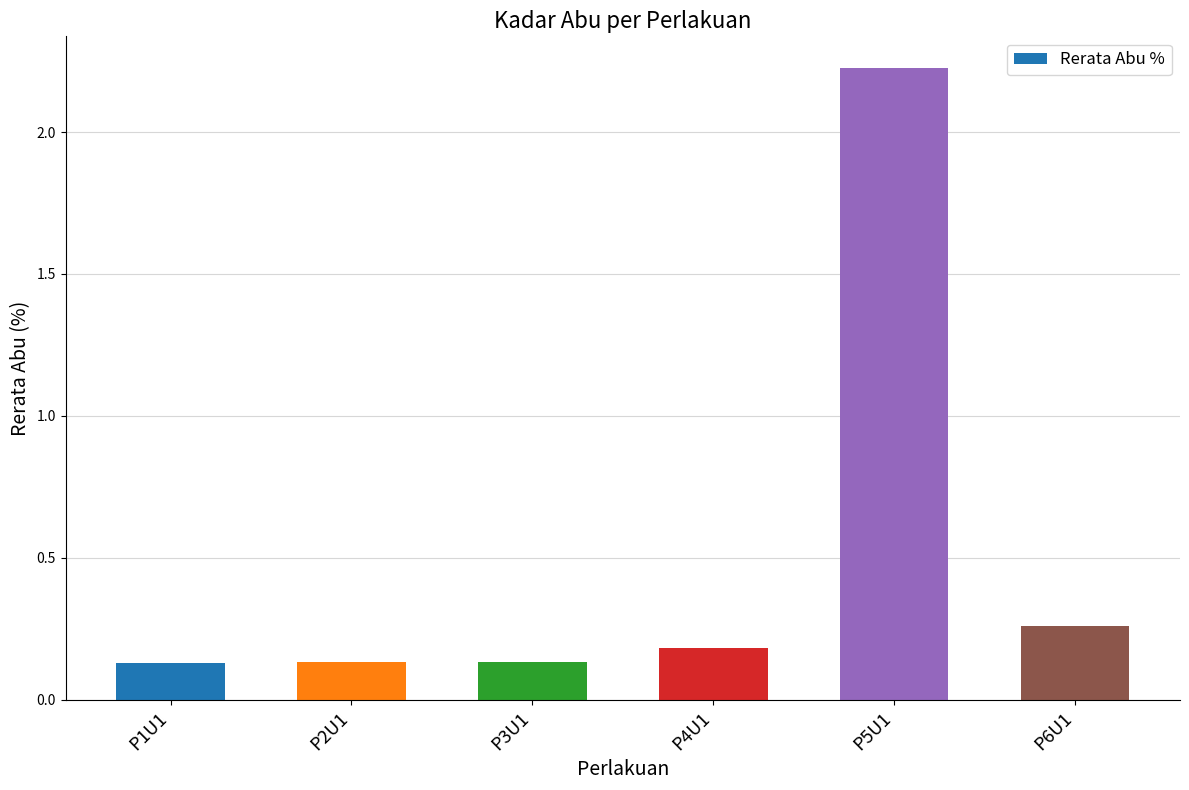

Which category has the highest value across all series?

P5U1